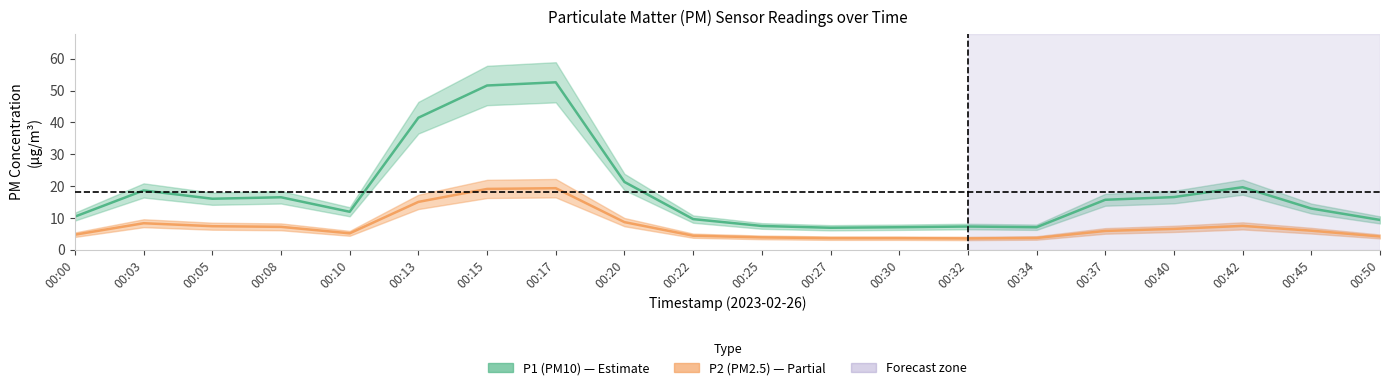

Rank the series by their average value, from highest to lowest.

P1, P2